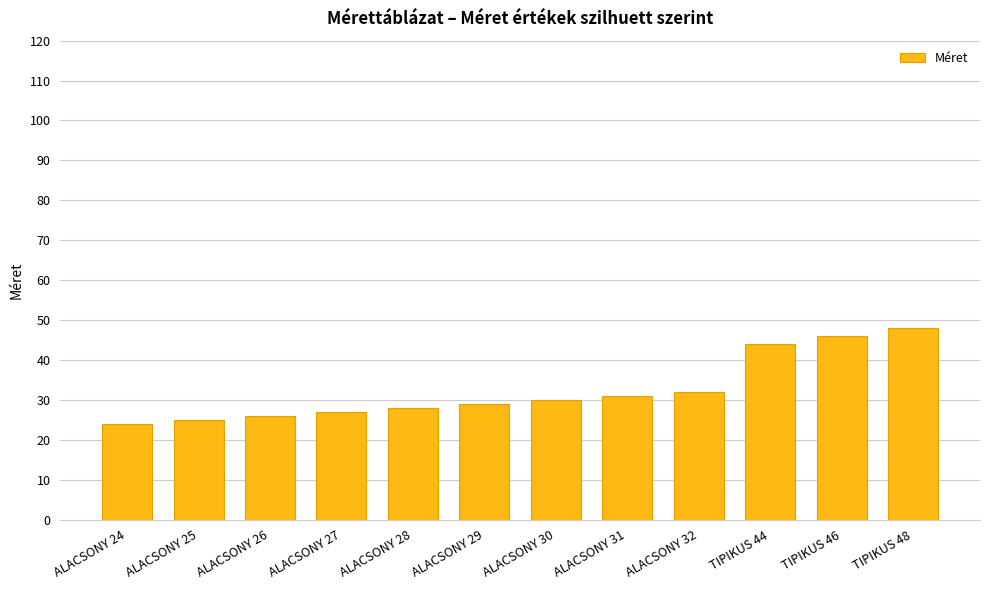

What is the maximum value shown in the chart?

48